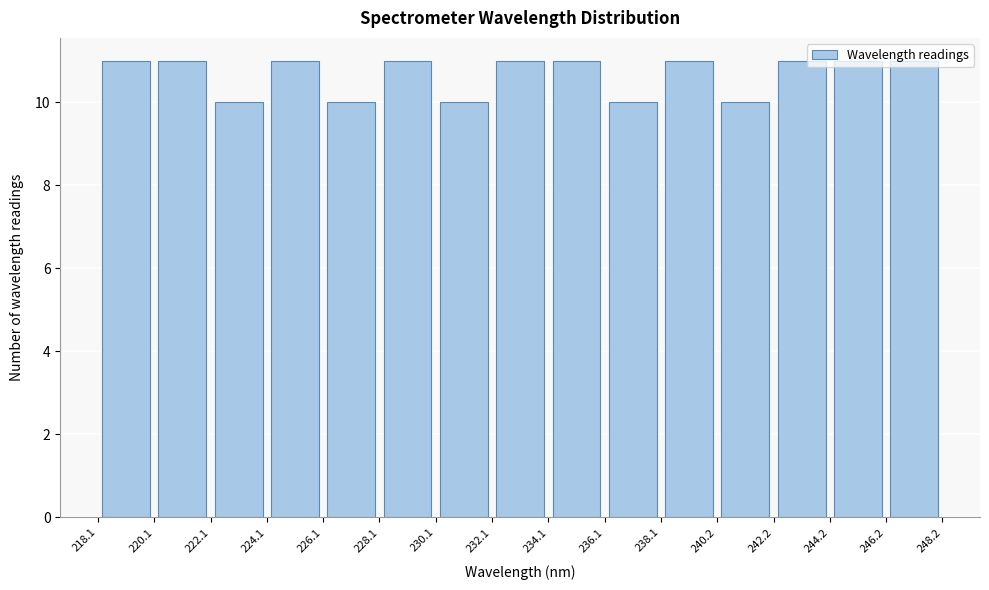

Reading left to right, list every bar in this chart as the range it spans on the x-axis followed by its height. The values are not printed on the chart, so give them approximately, as read against the axis.

218.1 to 220.1: 11
220.1 to 222.1: 11
222.1 to 224.1: 10
224.1 to 226.1: 11
226.1 to 228.1: 10
228.1 to 230.1: 11
230.1 to 232.1: 10
232.1 to 234.1: 11
234.1 to 236.1: 11
236.1 to 238.1: 10
238.1 to 240.2: 11
240.2 to 242.2: 10
242.2 to 244.2: 11
244.2 to 246.2: 11
246.2 to 248.2: 11